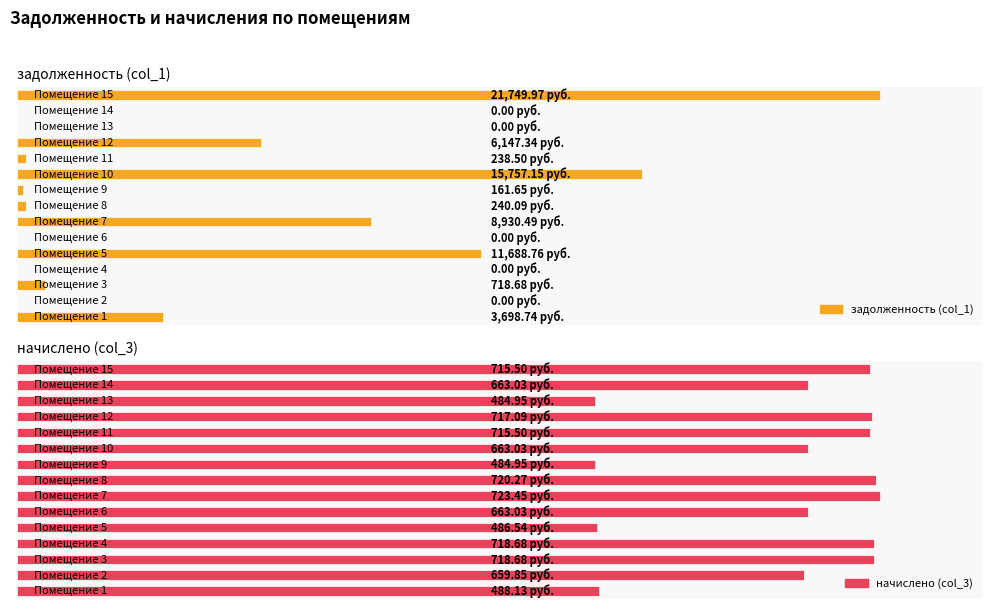

Are the bars horizontal?

Yes